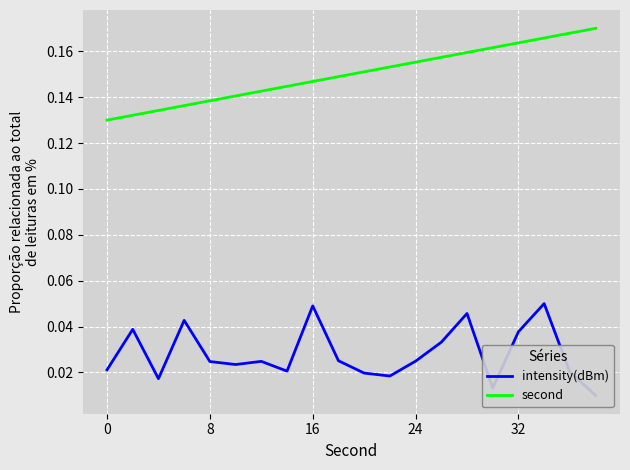

Reading left to right, transcribe all the data shown in this chart.

intensity(dBm): 0.0	0.0	0.0	0.0	0.0	0.0	0.0	0.0	0.0	0.0	0.0	0.0	0.0	0.0	0.0	0.0	0.0	0.1	0.0	0.0
second: 0.1	0.1	0.1	0.1	0.1	0.1	0.1	0.1	0.1	0.1	0.2	0.2	0.2	0.2	0.2	0.2	0.2	0.2	0.2	0.2